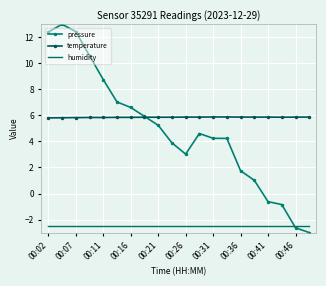

Which series has the largest total across all categories?

temperature